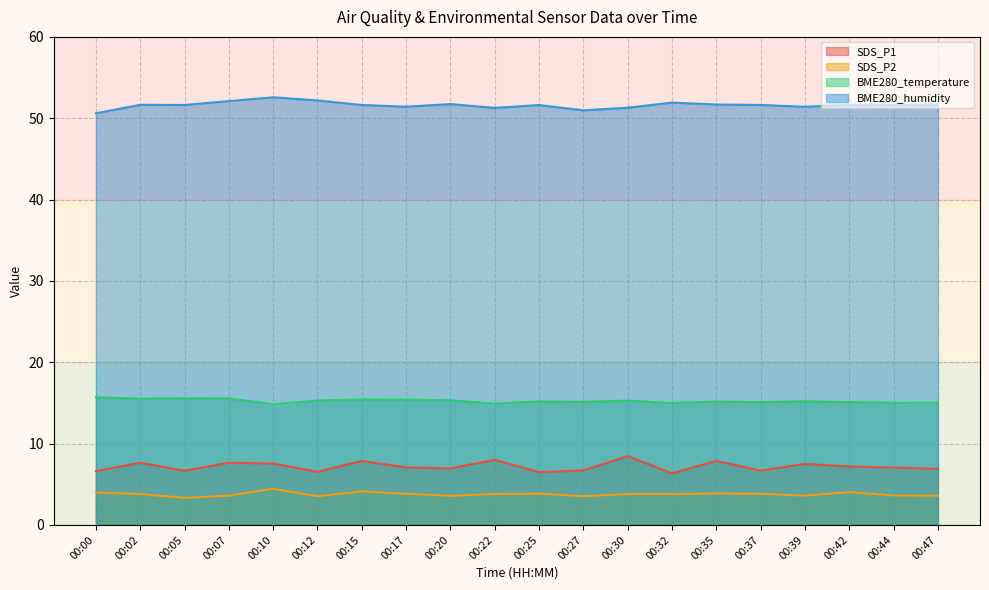

Is it true that SDS_P1 equals 4.2 at 00:12?

False